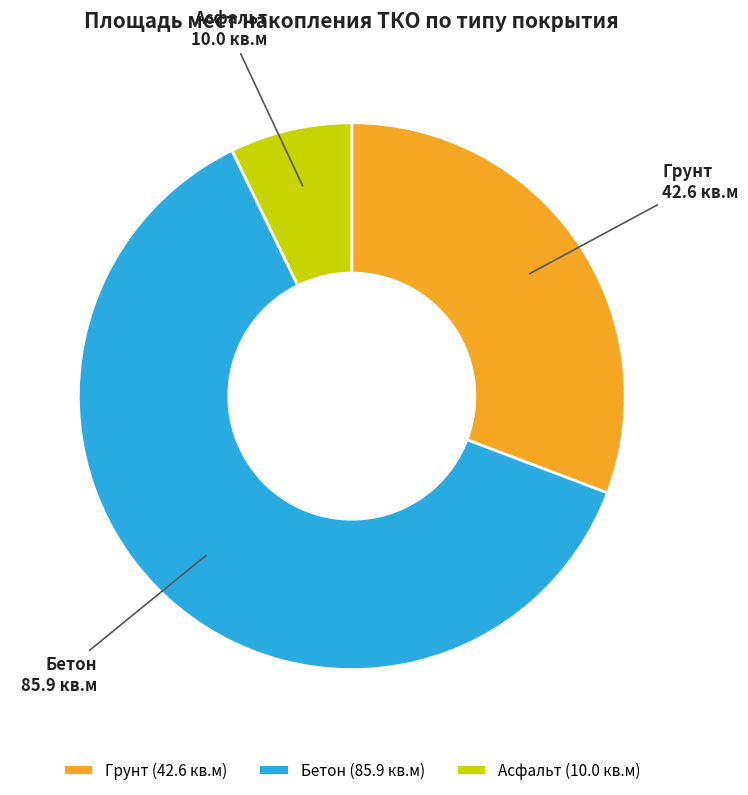

The Асфальт slice represents 1% of the pie. True or false?

False